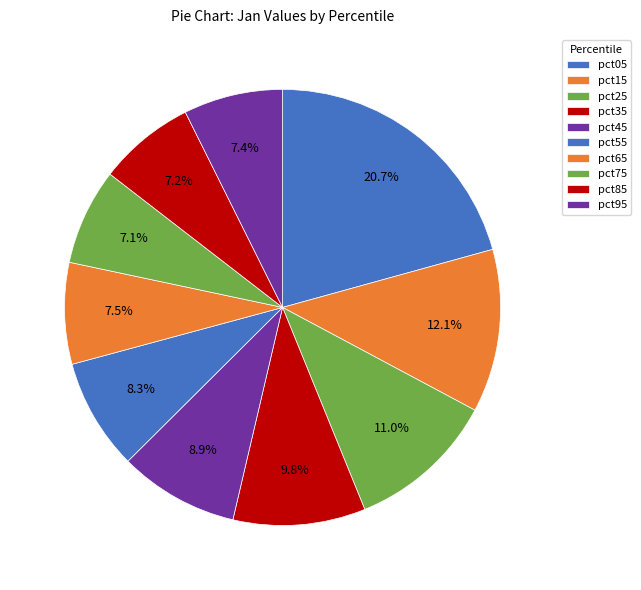

Count the number of slices in the pie.

10